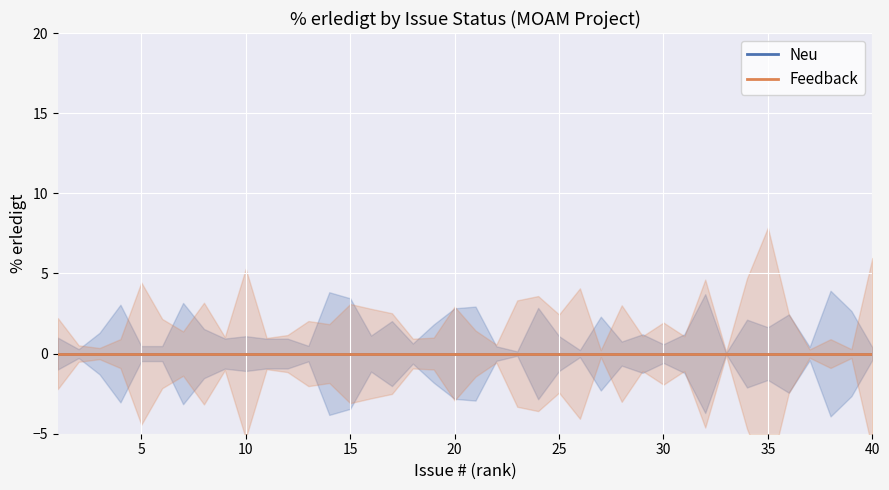

Is this an area chart (filled region under the line)?

No